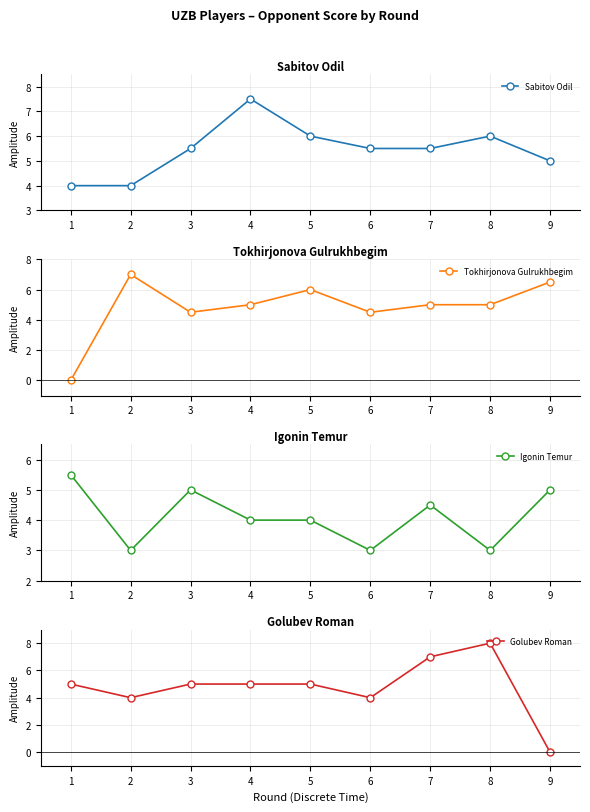

What is the difference between the Golubev Roman values at 8 and 6?

4